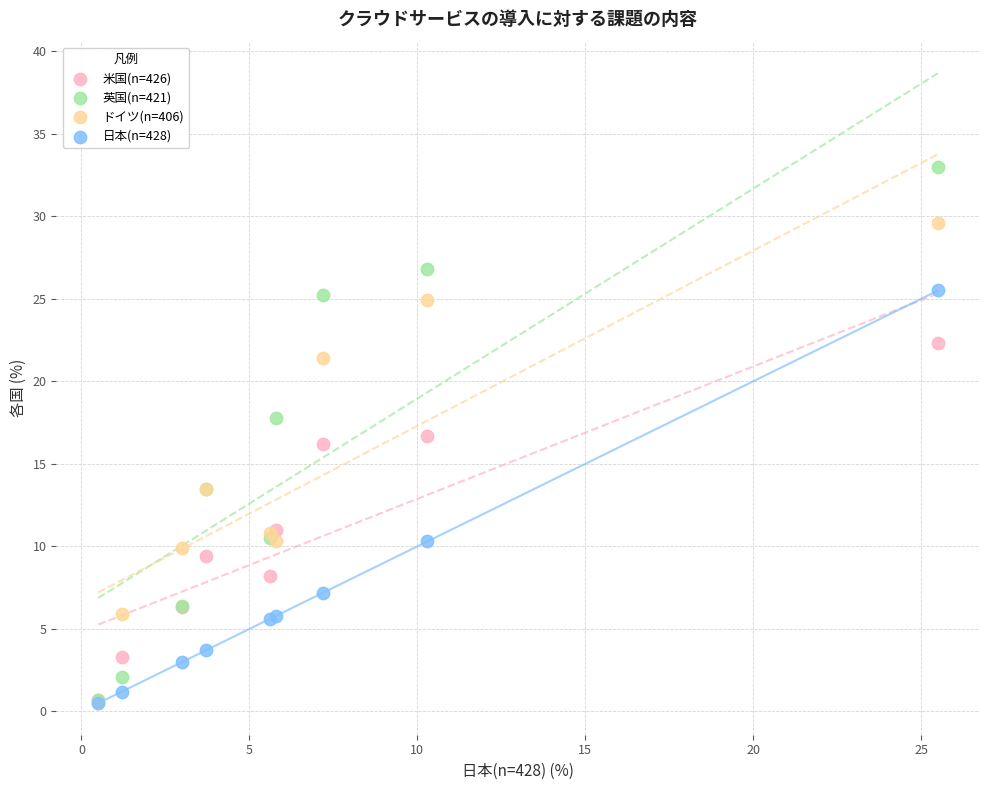

Which series reaches the maximum Y coordinate?

英国(n=421)